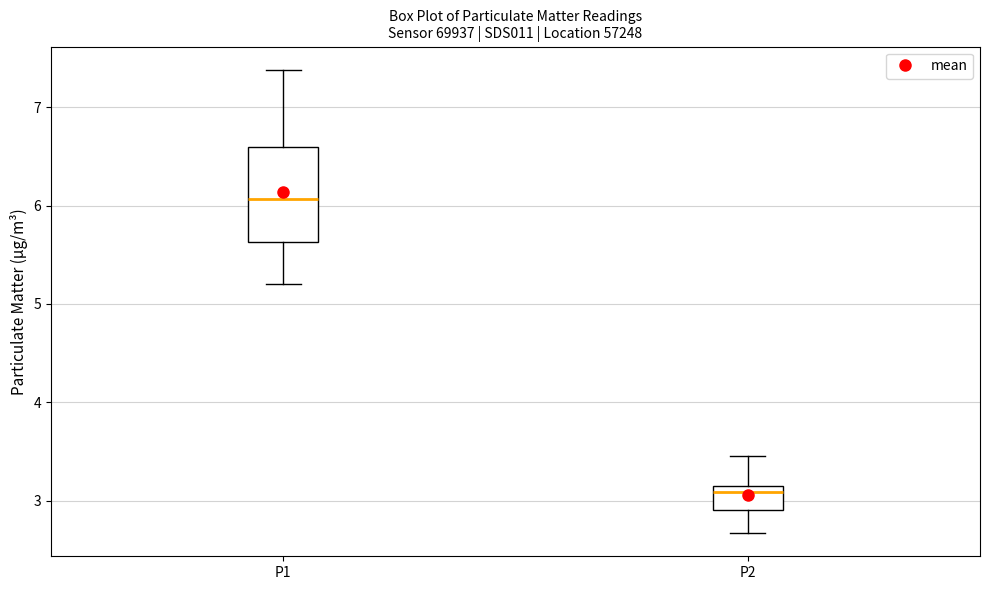

Where does the lower whisker of the box for P1 end on the y-axis? The values are not printed on the chart, so give them approximately, as read against the axis.

5.2